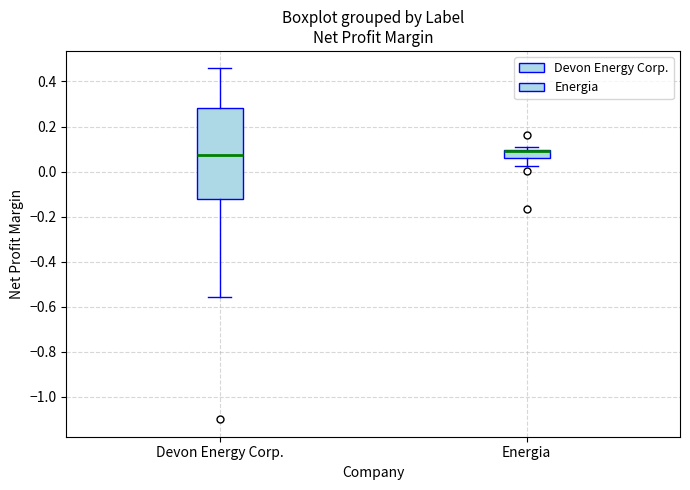

Which box is the tallest, from its lower edge to its upper edge?

Devon Energy Corp.